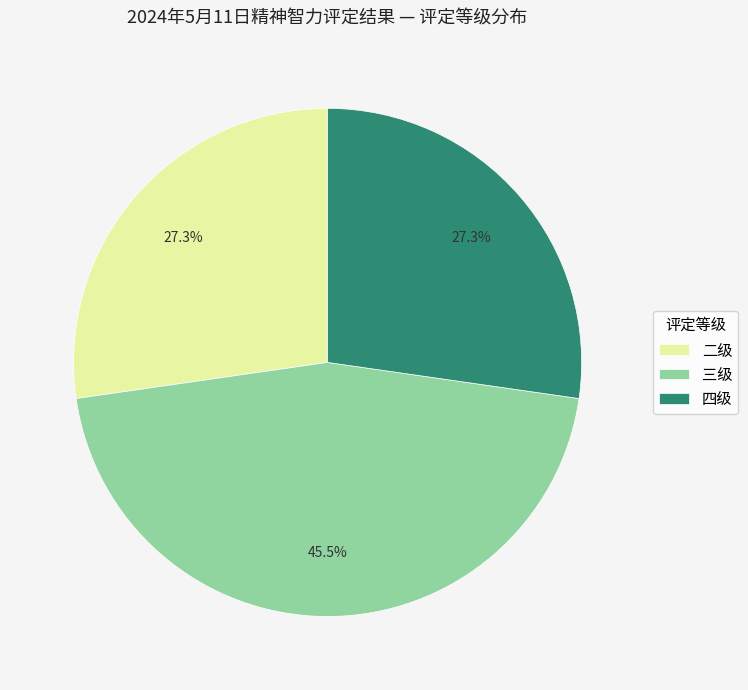

Which category has the biggest portion of the pie?

三级